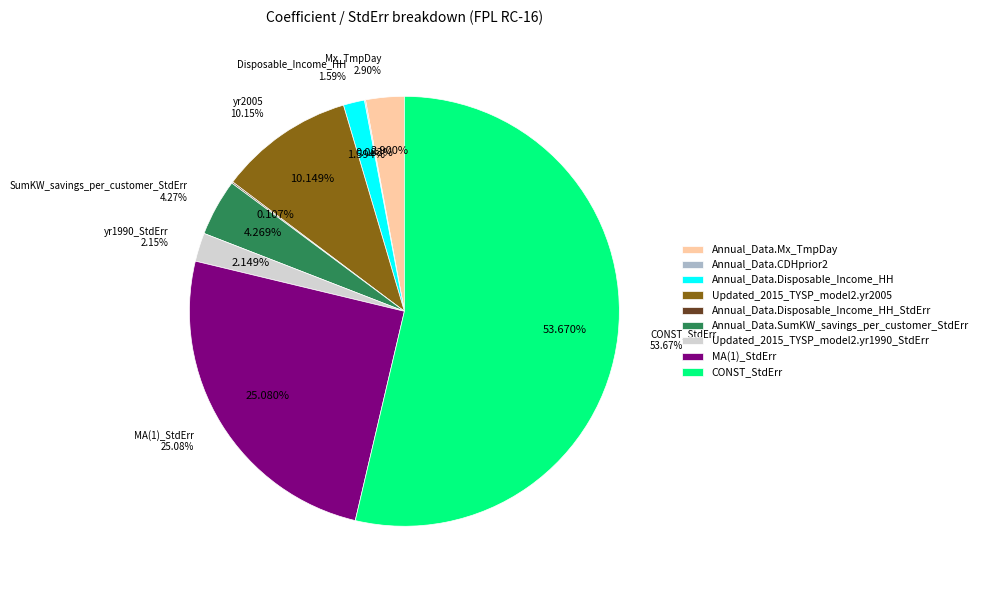

What is the smallest slice in the pie chart?

Annual_Data.CDHprior2